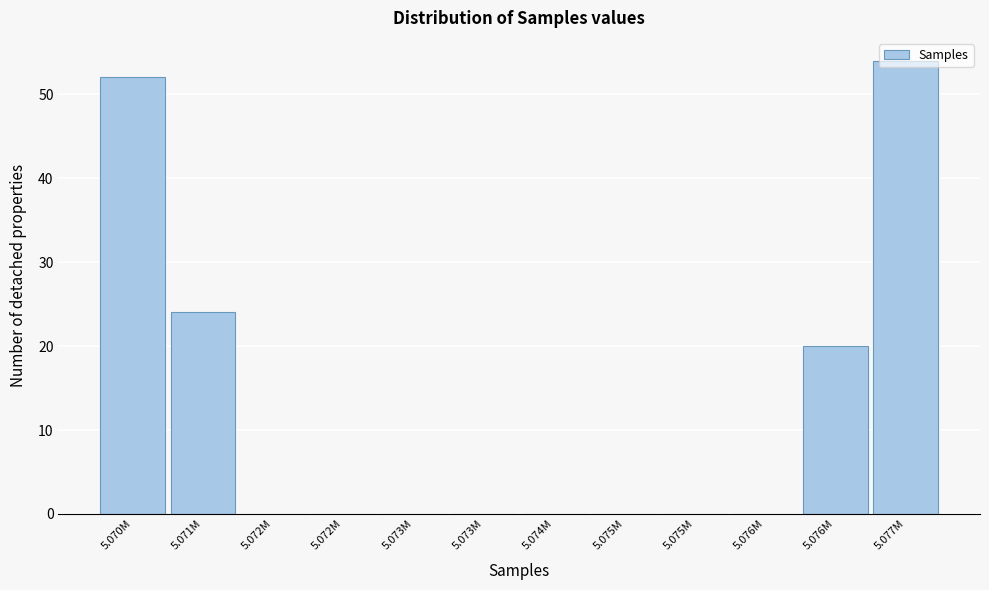

Count the number of data series in this chart.

1